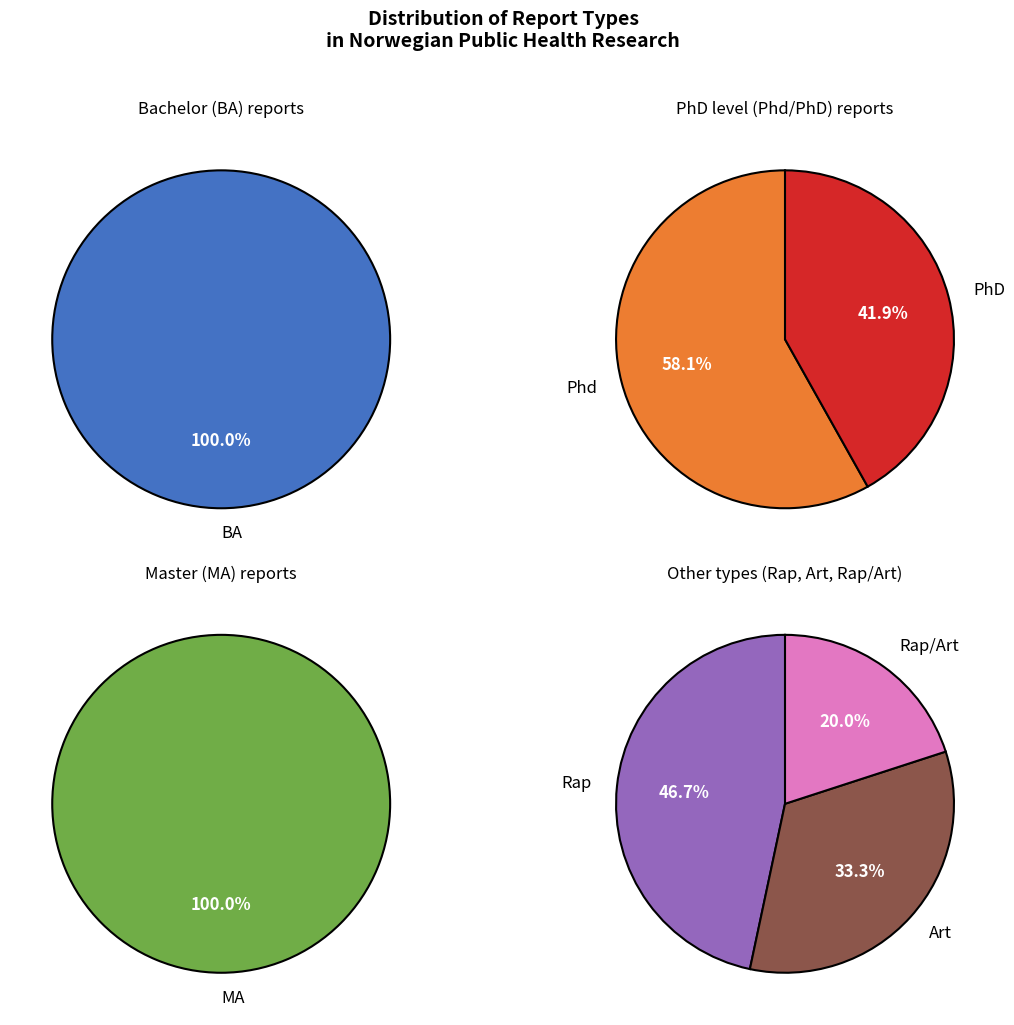

Between Art and Phd, which is larger?

Phd